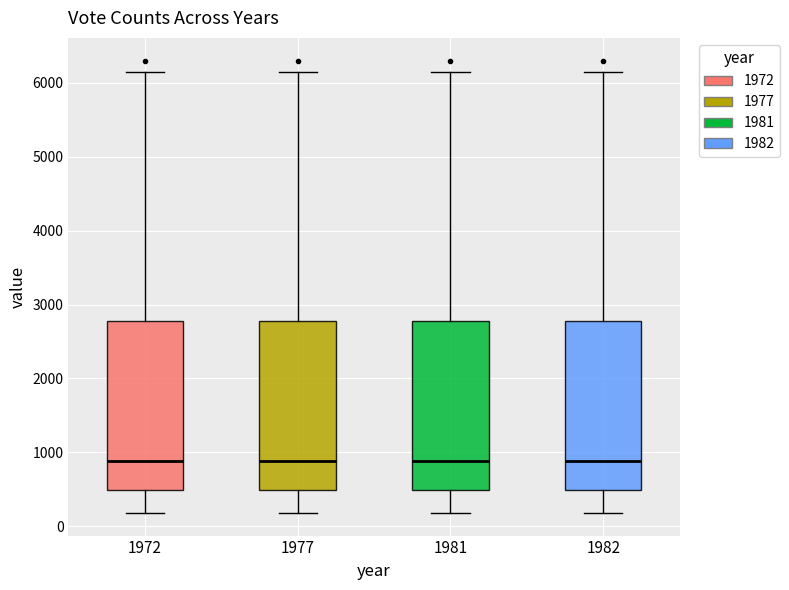

Reading left to right, transcribe this box plot: for each box, give where its median line is, the range the box spans, and where its two whiskers end, as read against the y-axis. The values are not printed on the chart, so give them approximately, as read against the axis.

1972: median 900, box 500 to 2800, whiskers 200 to 6100
1977: median 900, box 500 to 2800, whiskers 200 to 6100
1981: median 900, box 500 to 2800, whiskers 200 to 6100
1982: median 900, box 500 to 2800, whiskers 200 to 6100